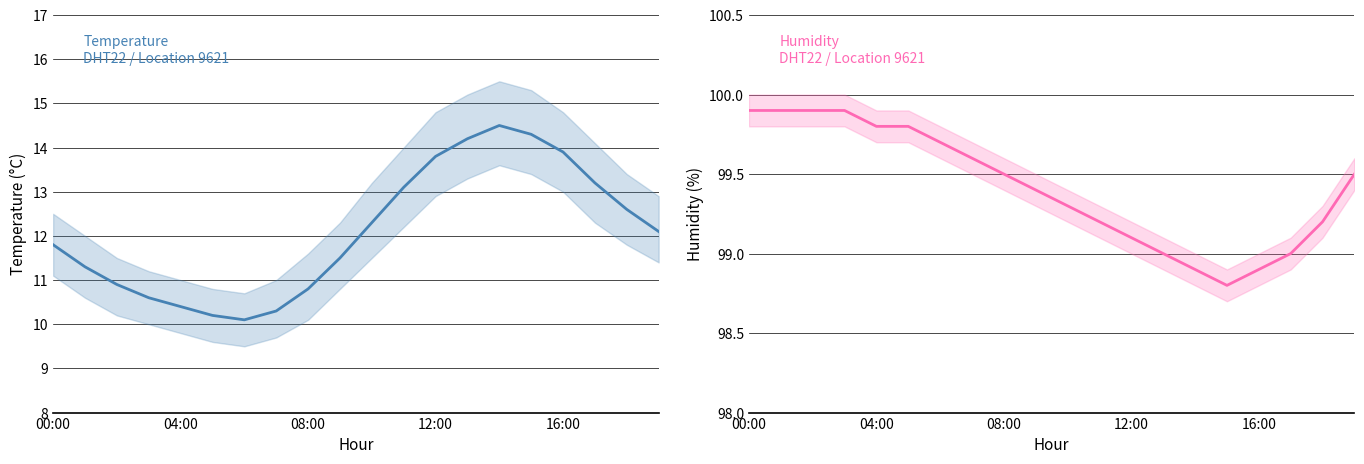

The value of humidity at 18 is 99.2. True or false?

True